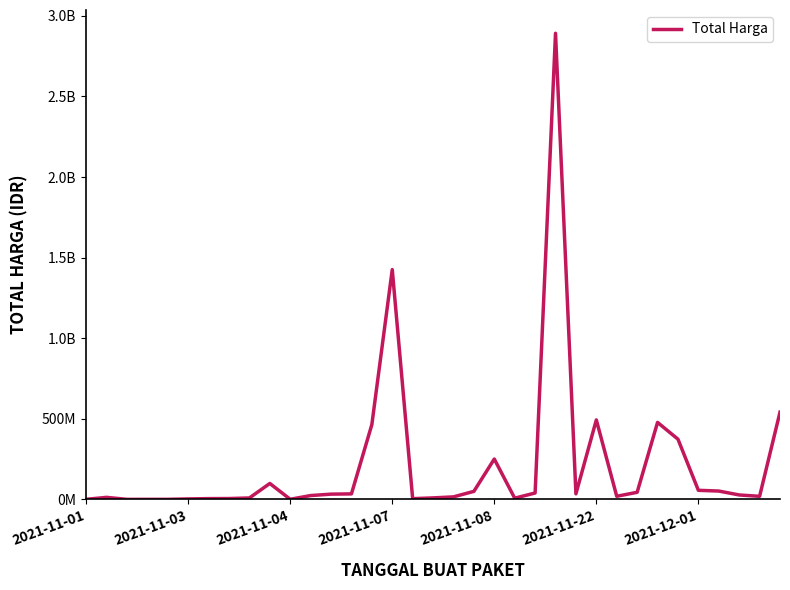

Does the chart have visible grid lines?

No